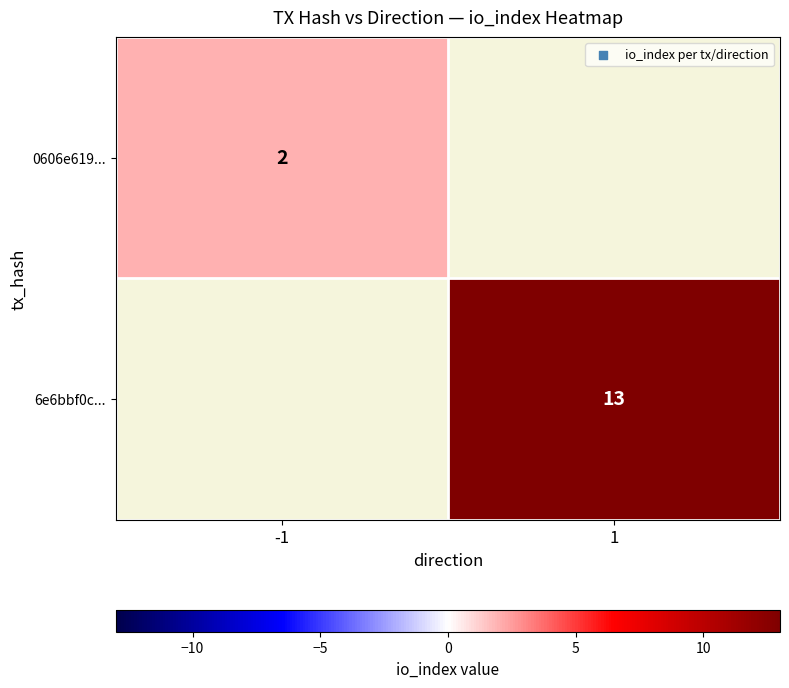

Is it true that 6e6bbf0c... equals 13 at 1?

True